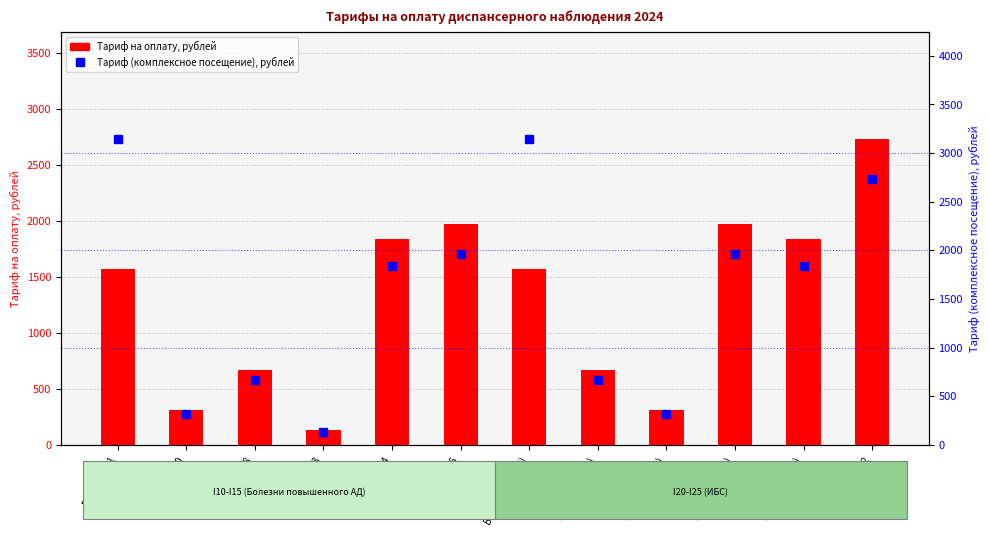

Reading left to right, transcribe all the data shown in this chart.

Тариф на оплату, рублей: B04.047.001=1573.0	A09.05.020=313.0	A09.05.028=666.0	A09.28.003=131.0	A05.10.004=1837.0	A05.10.006=1967.0	B04.047.001(I20)=1573.0	A09.05.028(I20)=666.0	A09.05.020(I20)=313.0	A05.10.006(I20)=1967.0	A05.10.004(I20)=1837.0	A04.10.002=2730.6
Тариф (комплексное посещение), рублей: B04.047.001=3146.0	A09.05.020=313.0	A09.05.028=666.0	A09.28.003=131.0	A05.10.004=1837.0	A05.10.006=1967.0	B04.047.001(I20)=3146.0	A09.05.028(I20)=666.0	A09.05.020(I20)=313.0	A05.10.006(I20)=1967.0	A05.10.004(I20)=1837.0	A04.10.002=2730.6